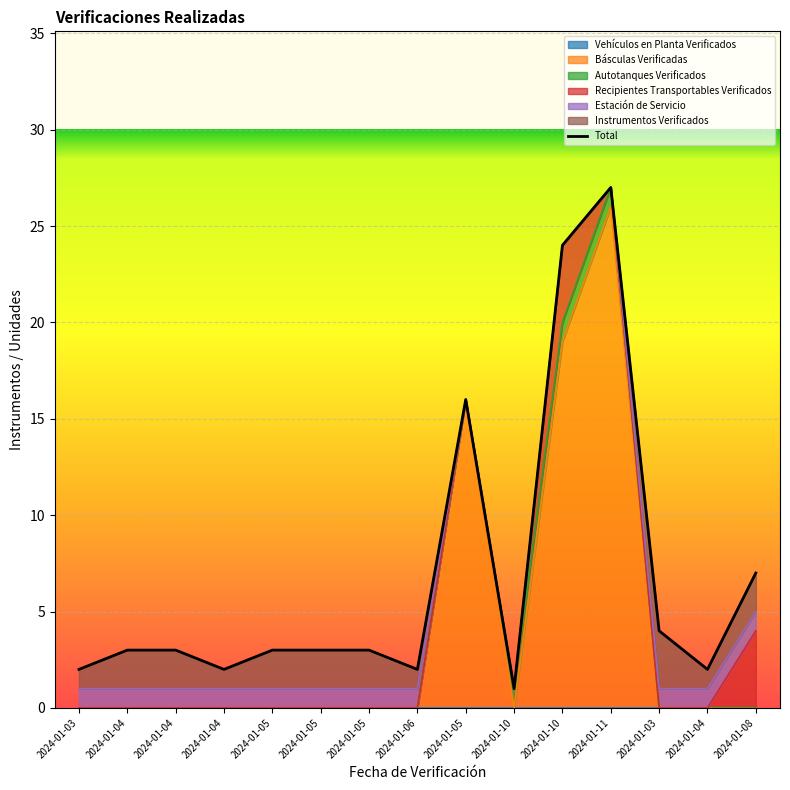

Where is the data nearest to the value 14?

2024-01-05